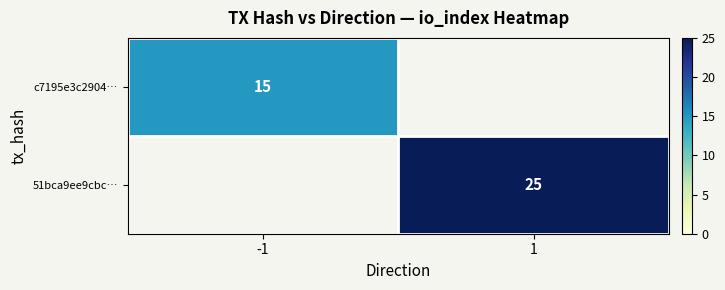

Is the value of c7195e3c2904… at -1 greater than the value of 51bca9ee9cbc… at 1?

No